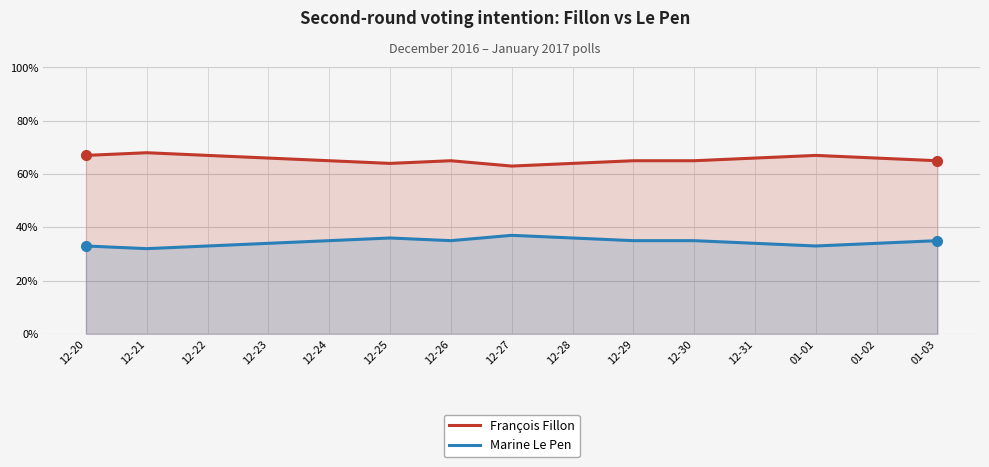

List the labels in order of Marine Le Pen value, smallest first.

12-21, 12-20, 12-22, 01-01, 12-23, 12-31, 01-02, 12-24, 12-26, 12-29, 12-30, 01-03, 12-25, 12-28, 12-27